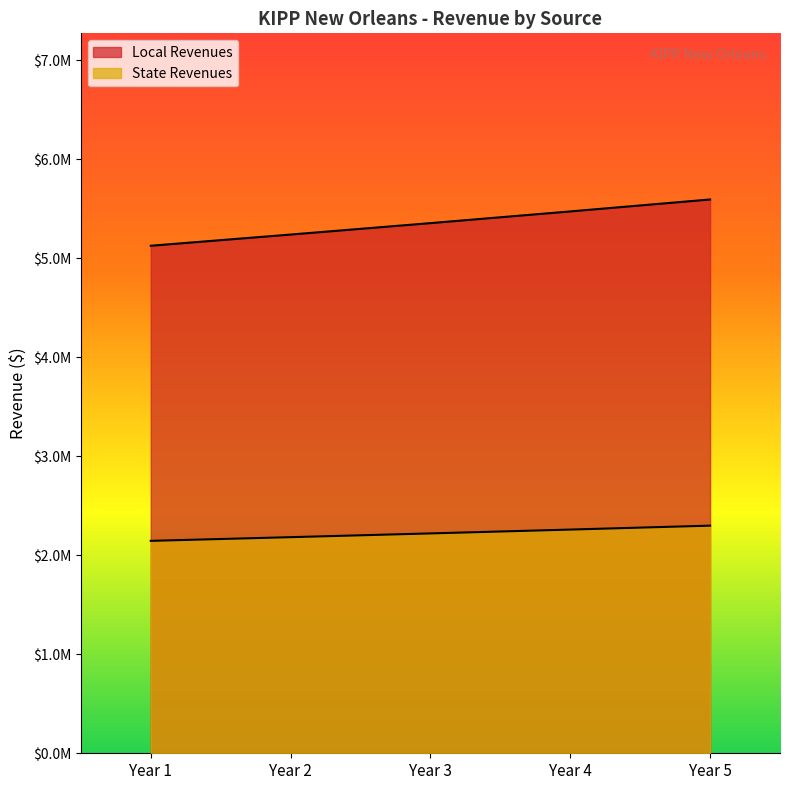

At which category is the sum across all series the highest?

Year 5